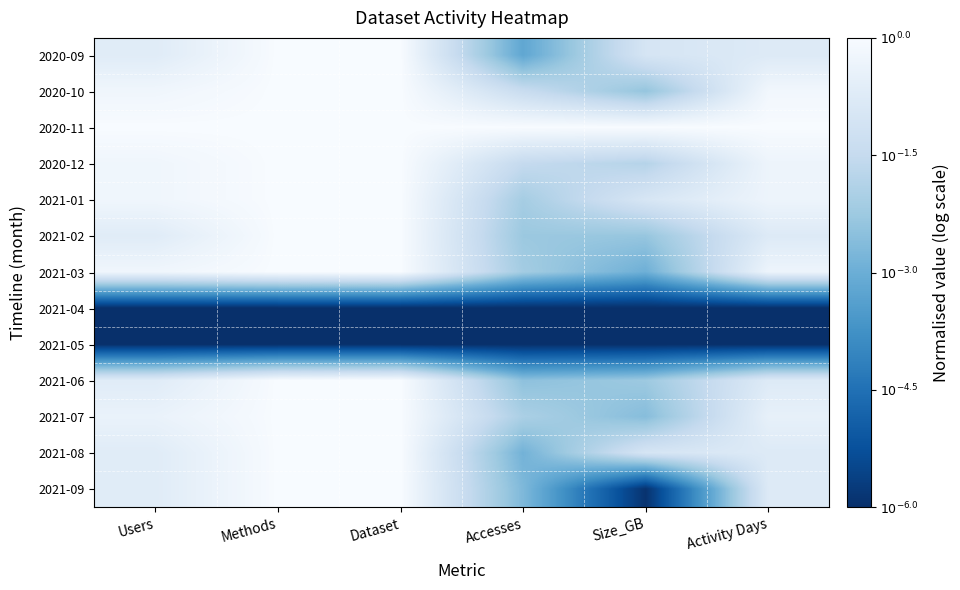

What is the minimum value shown in the chart?

-6.0